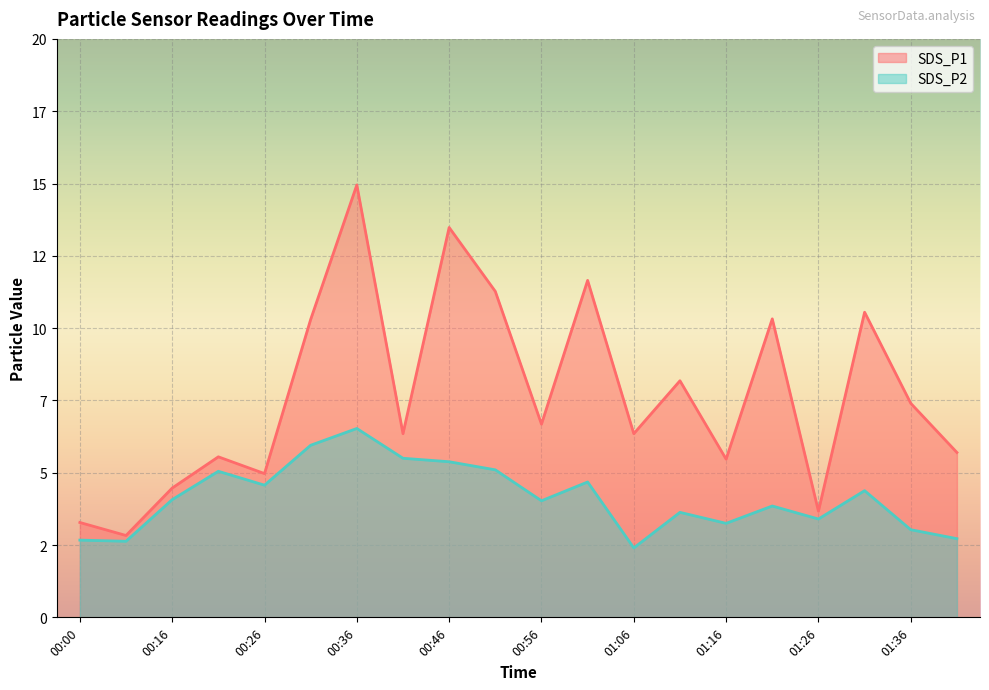

What is the value of the SDS_P1 point at the 4th from the left?

5.5